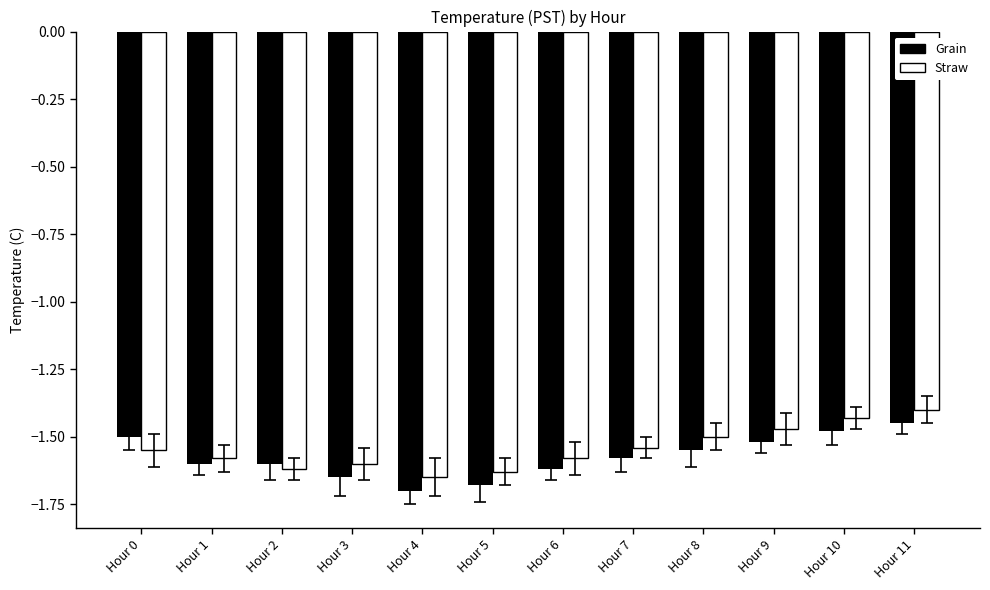

List the series in order of their overall mean, lowest first.

Grain, Straw